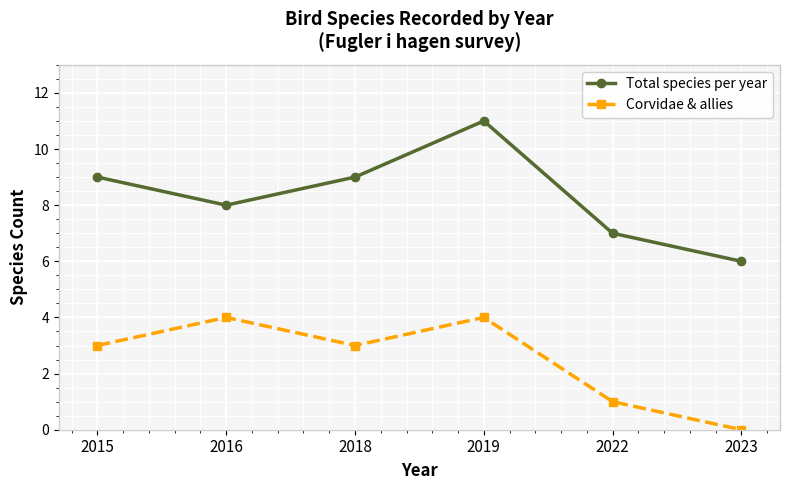

Which label corresponds to the largest value in the chart?

2019